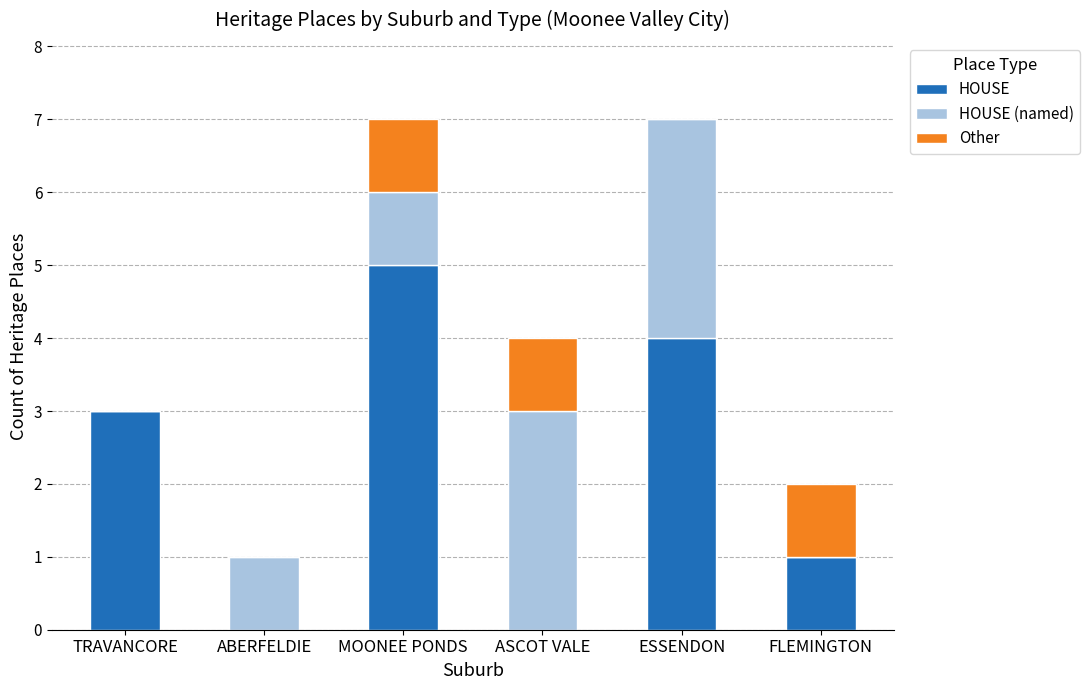

What is the highest value of the HOUSE series?

5